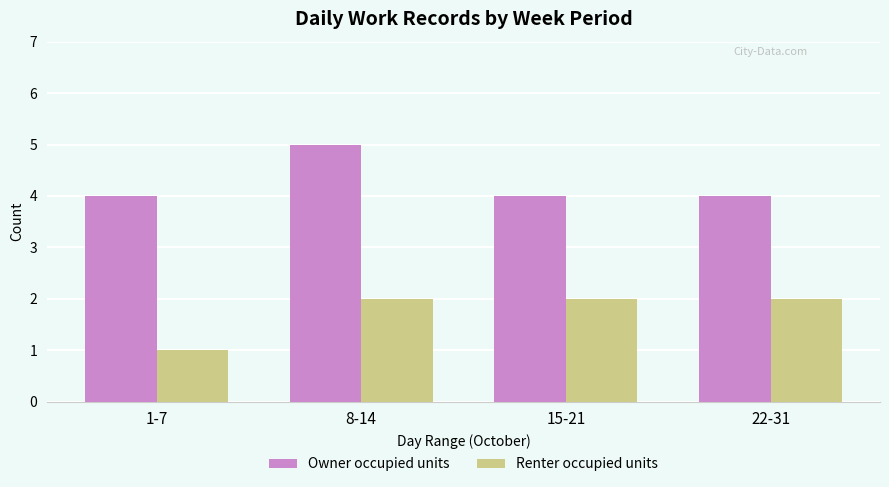

Which category has the highest value across all series?

8-14